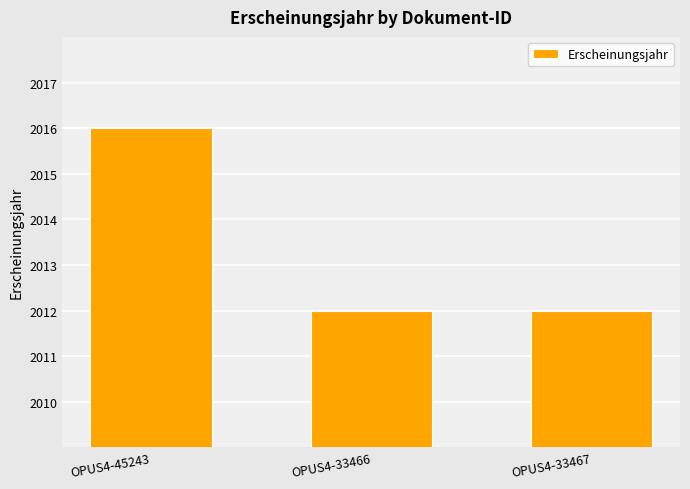

True or false: the data shows 3334 at OPUS4-33466.

False